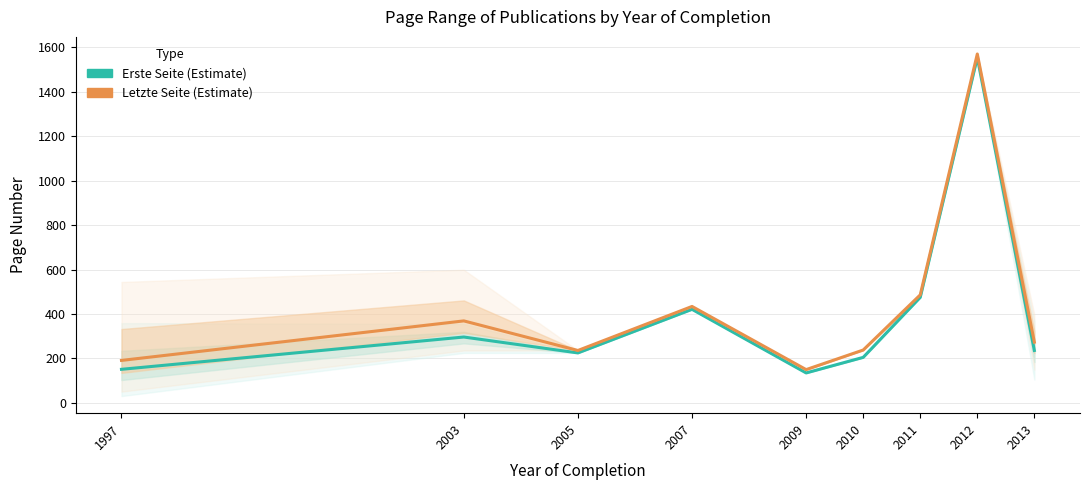

The value of Erste Seite (Estimate) at 2011 is 475.0. True or false?

True